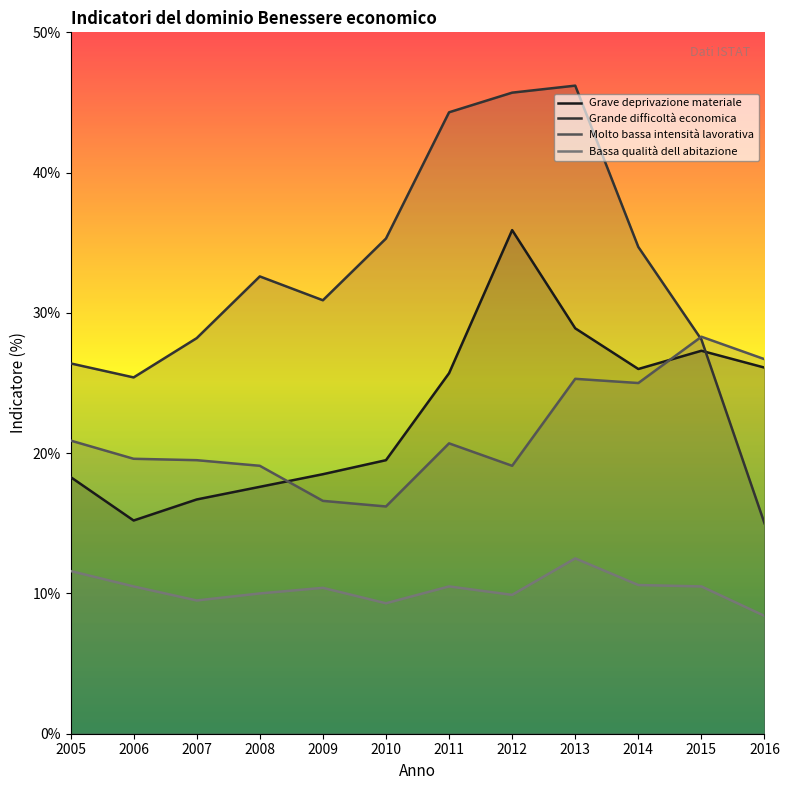

What is the value of the Molto bassa intensità lavorativa point at the 6th from the left?

16.2